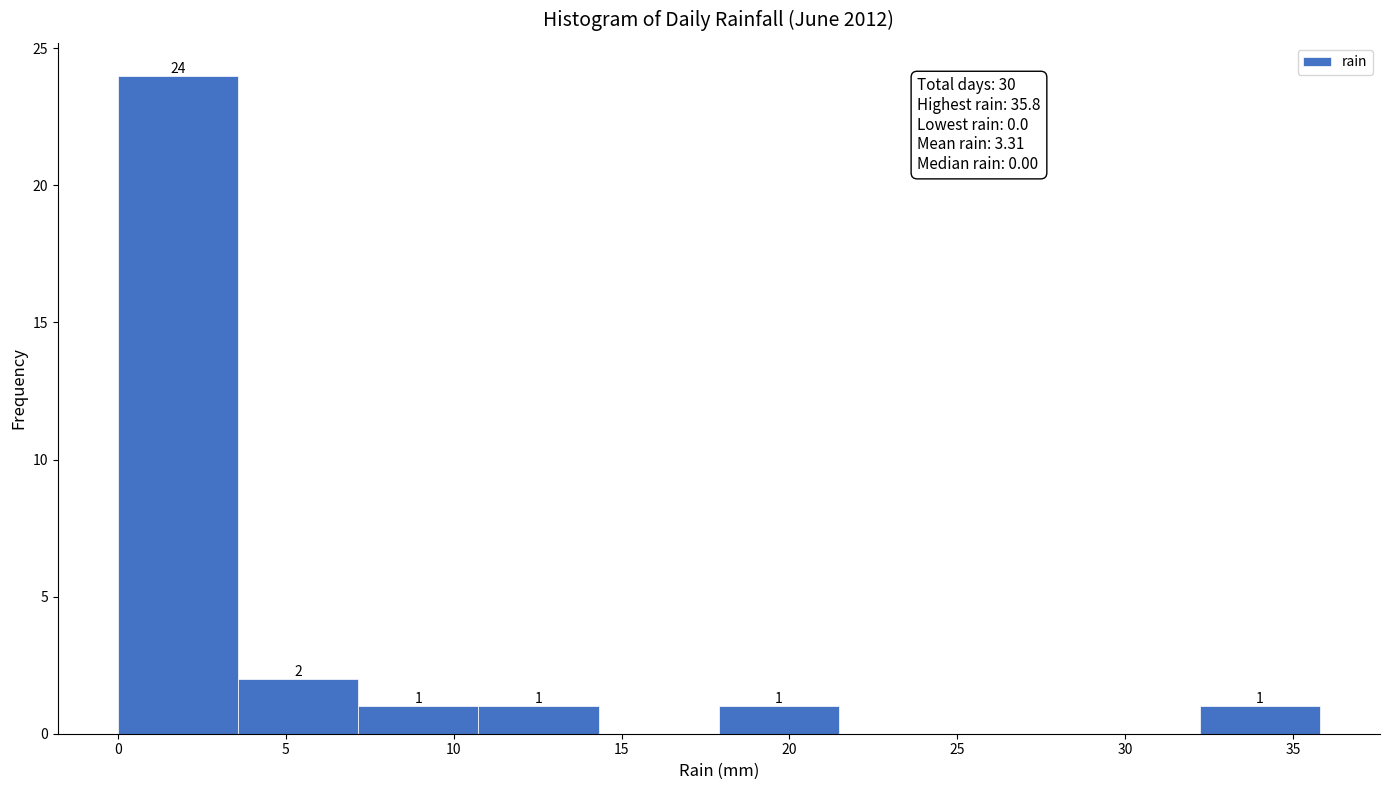

Over which range of the x-axis is the bar tallest?

0.0 to 3.5